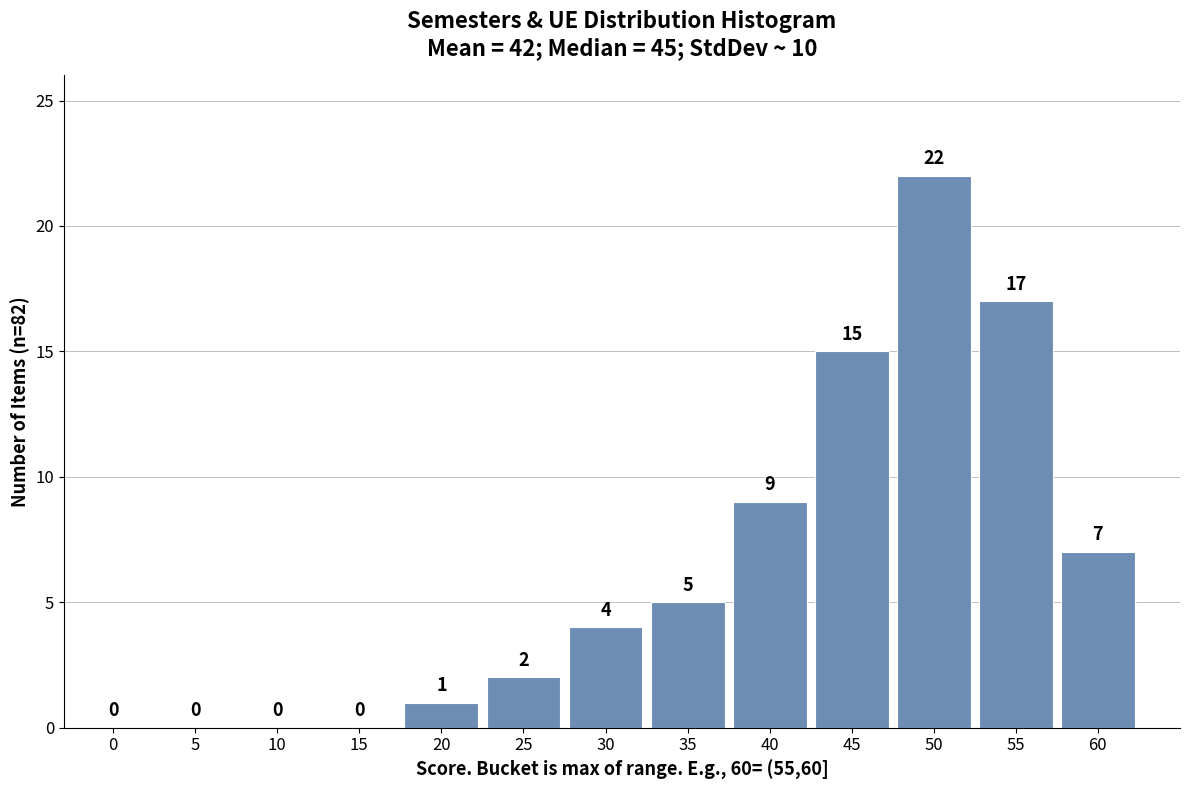

Reading right to left, what are all the values shown in this chart?

60=7	55=17	50=22	45=15	40=9	35=5	30=4	25=2	20=1	15=0	10=0	5=0	0=0